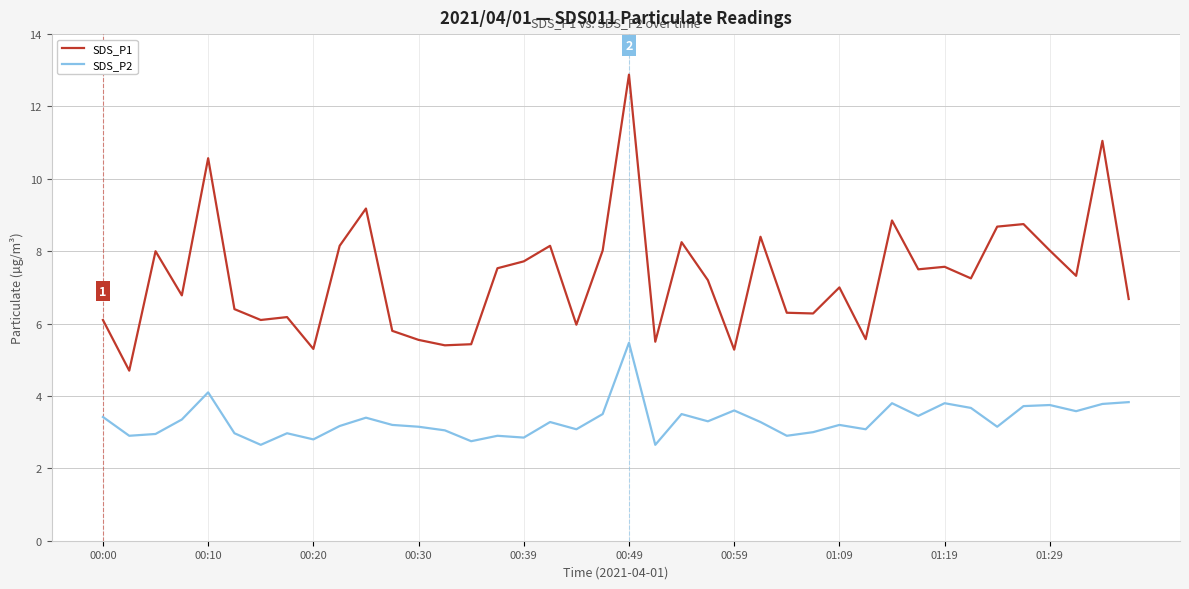

Which series has the largest total across all categories?

SDS_P1